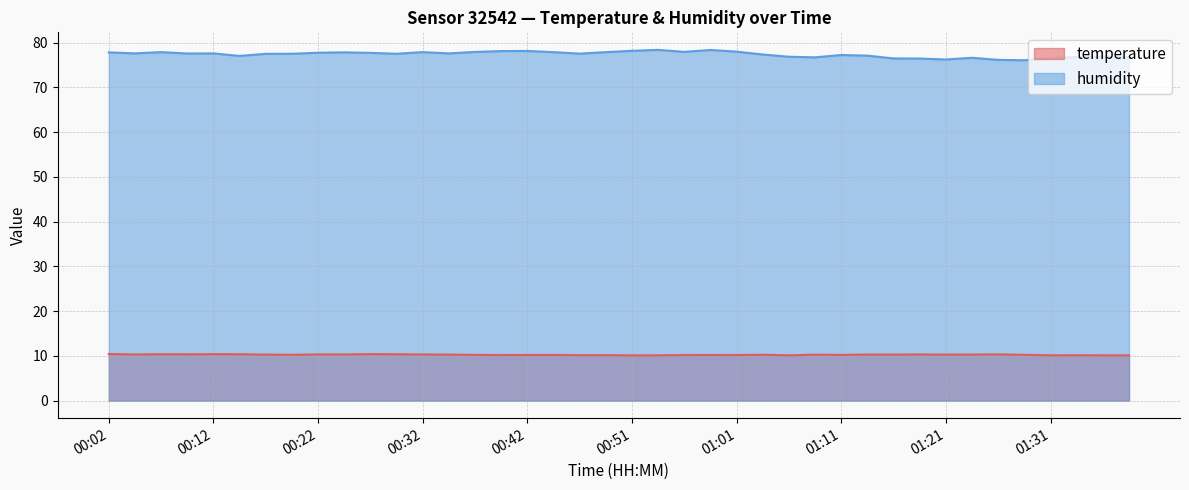

What is the difference between the highest and lowest values at 00:46?

67.4